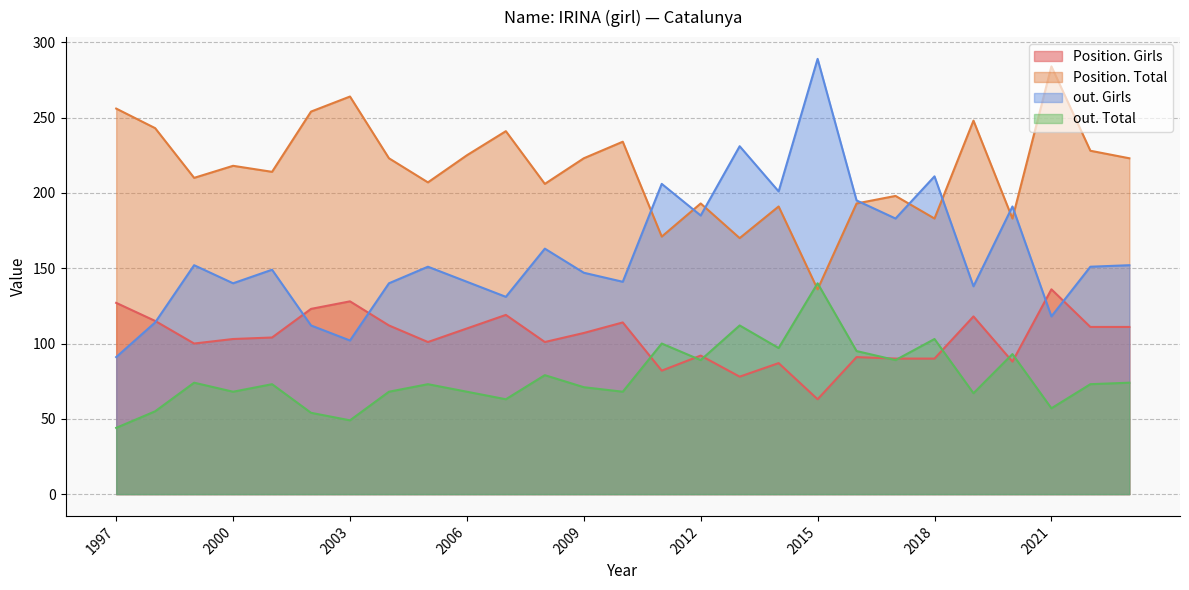

Where is out. Girls nearest to the value 190?

2020